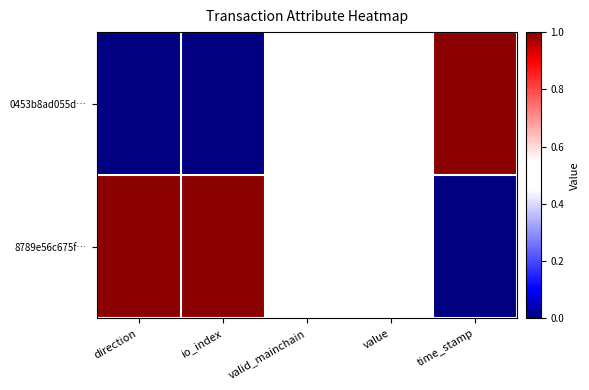

List the series in order of their peak value, highest first.

0453b8ad055d…, 8789e56c675f…